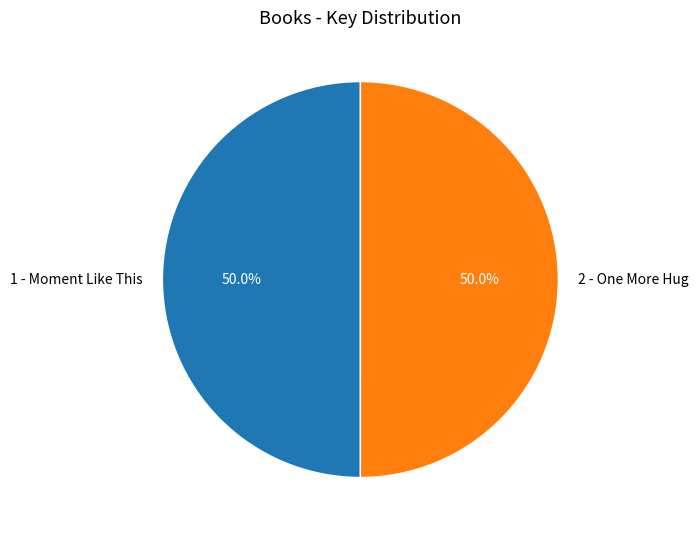

What percentage do 2 - One More Hug and 1 - Moment Like This together represent?

100.0%